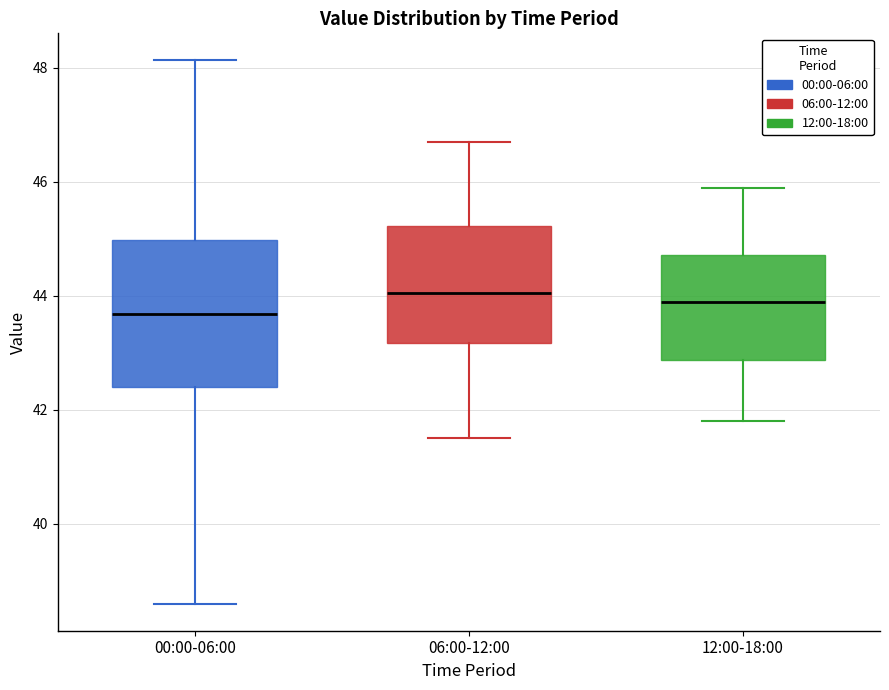

Comparing the boxes themselves (not the whiskers), which one is the tallest?

00:00-06:00